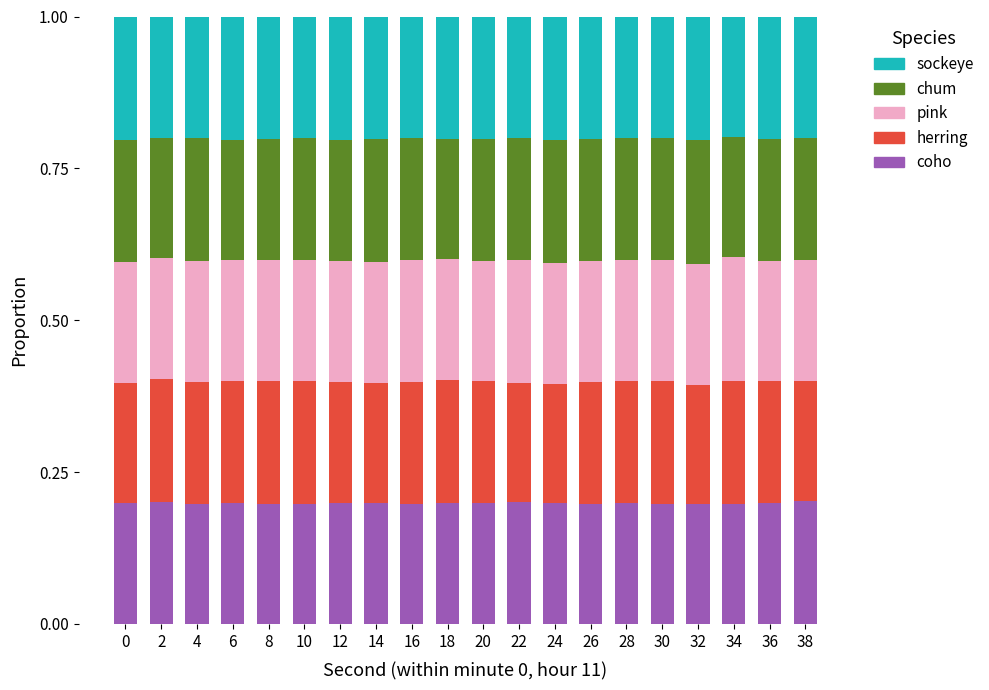

Count the coho values in the range 0 to 1.

20